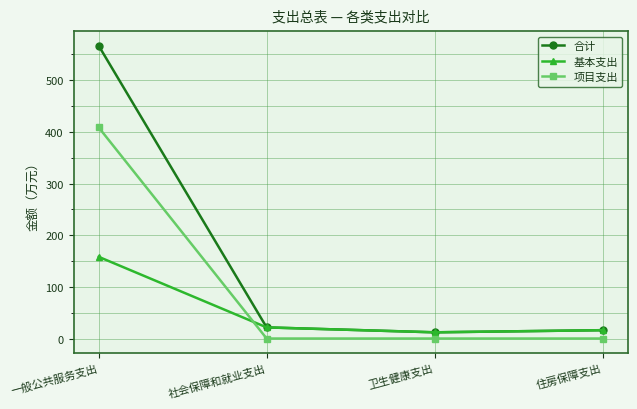

How many times do 项目支出 and 基本支出 cross each other?

1